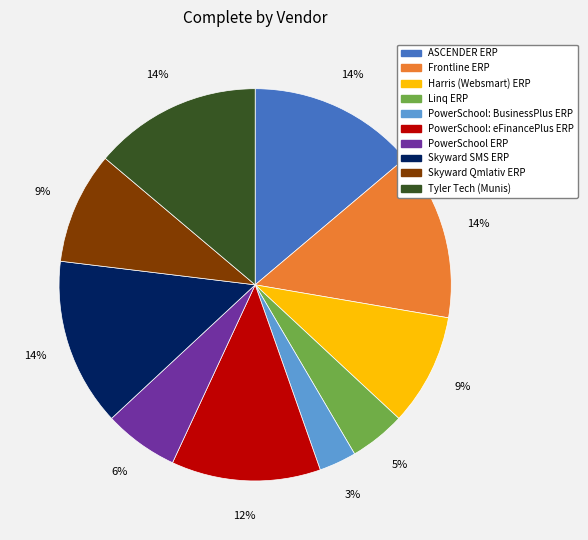

To the nearest percent, what is the difference between the Tyler Tech (Munis) and PowerSchool: BusinessPlus ERP slice percentages?

11%